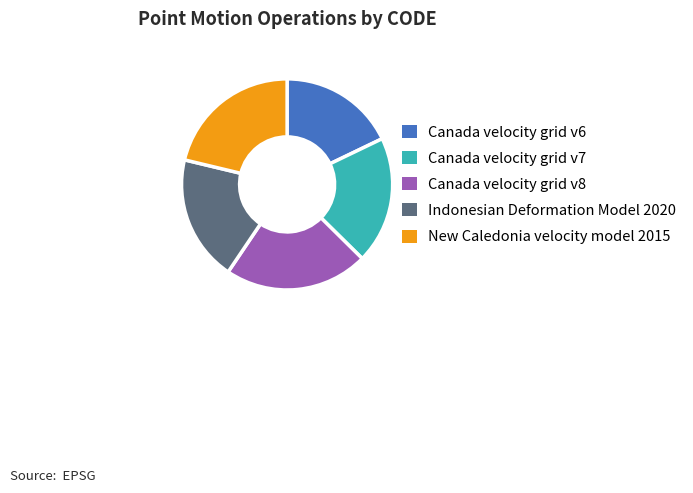

Does Indonesian Deformation Model 2020 account for over 50% of the chart?

No